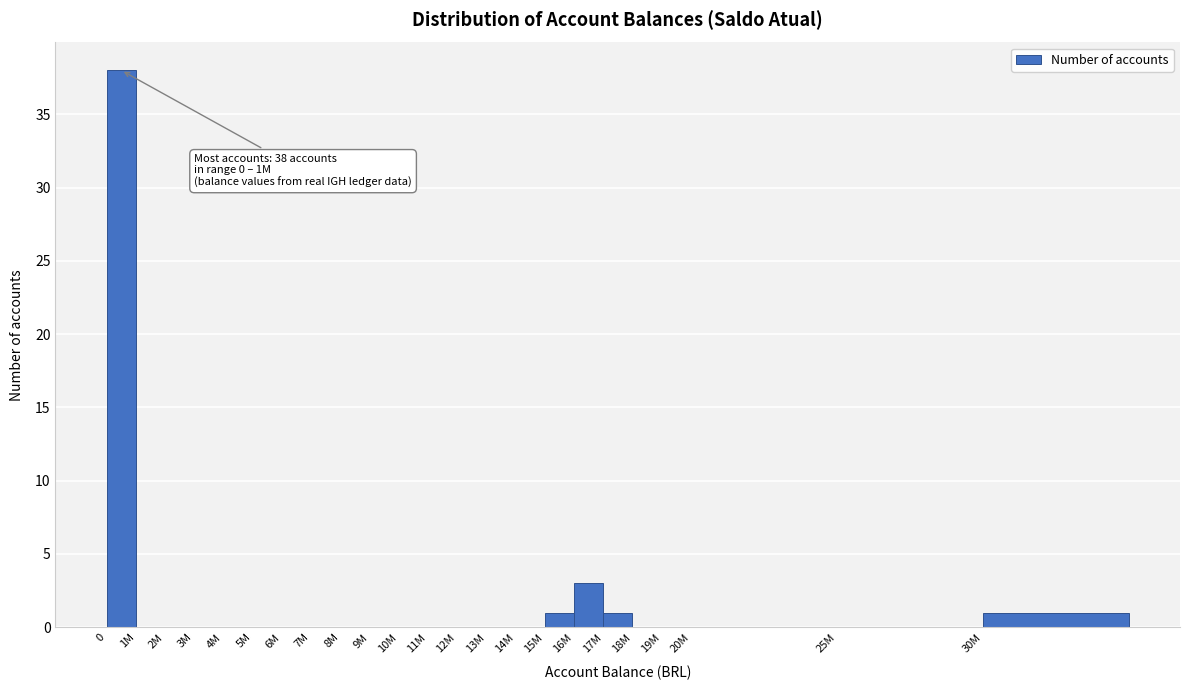

Reading right to left, transcribe all the data shown in this chart.

30M=1	25M=0	20M=0	19M=0	18M=0	17M=1	16M=3	15M=1	14M=0	13M=0	12M=0	11M=0	10M=0	9M=0	8M=0	7M=0	6M=0	5M=0	4M=0	3M=0	2M=0	1M=0	0=38